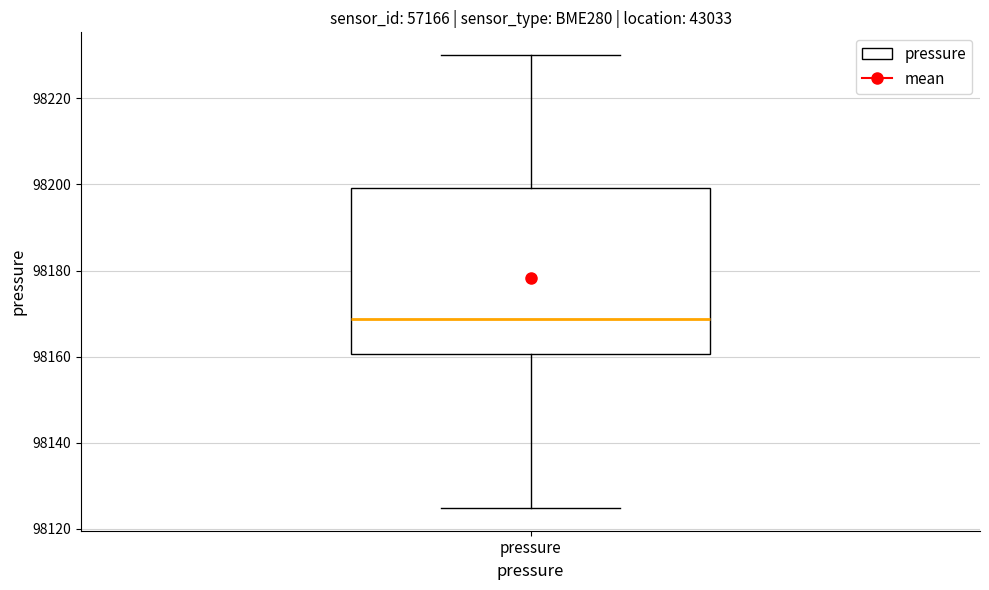

Transcribe this box plot: give where the median line is, the range the box spans, and where the two whiskers end, as read against the y-axis. The values are not printed on the chart, so give them approximately, as read against the axis.

median 98168, box 98160 to 98200, whiskers 98124 to 98230